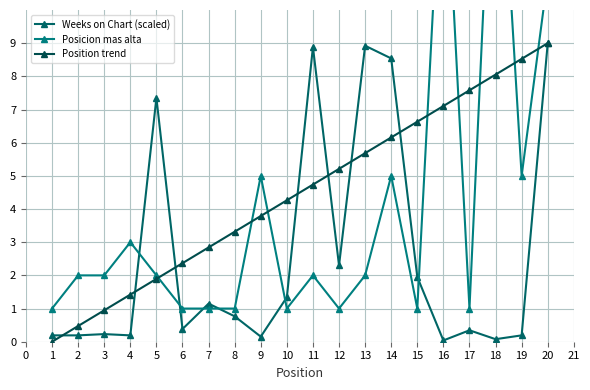

What is the sum of the Weeks on Chart (scaled) values at 5 and 7?

8.5